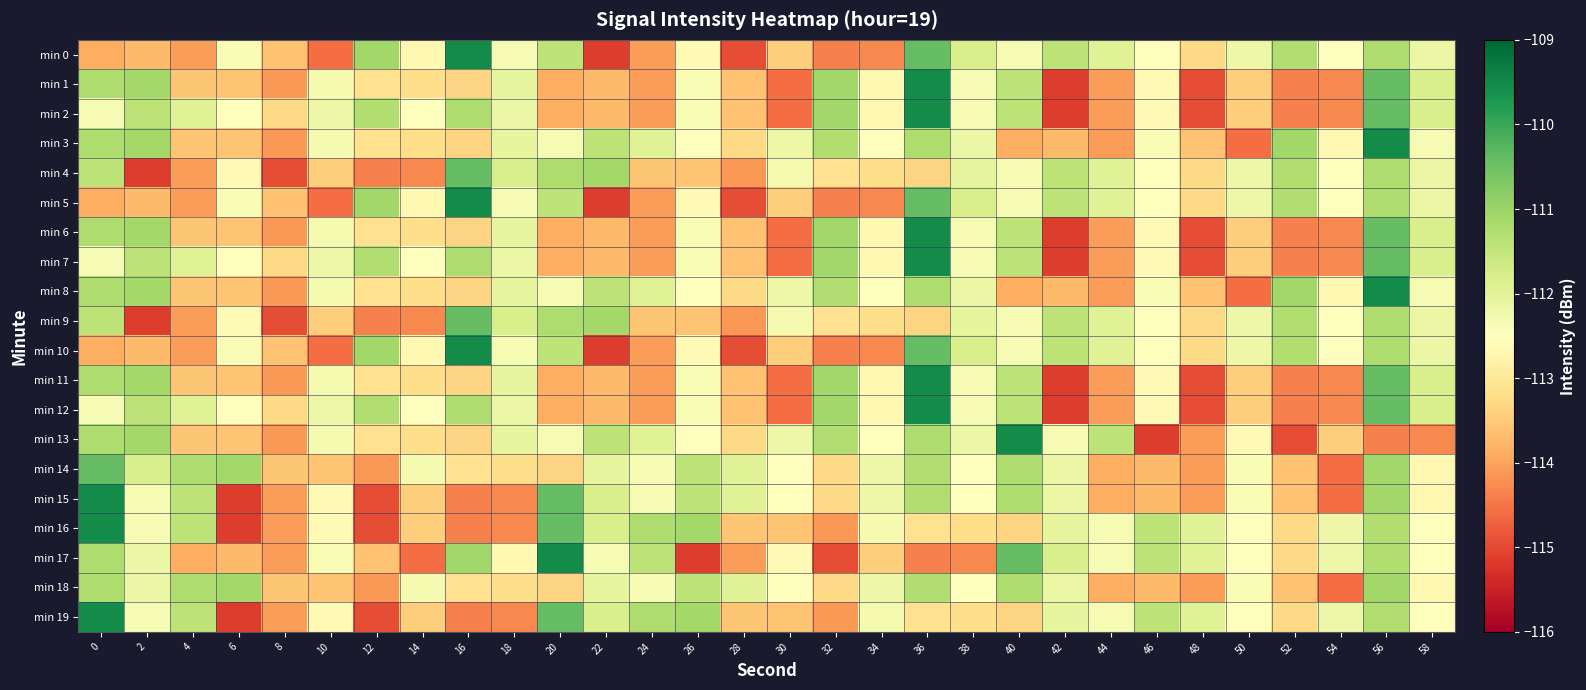

Reading left to right, what are all the values shown in this chart?

min 0: 0=-113.9	2=-113.7	4=-114.1	6=-112.4	8=-113.6	10=-114.6	12=-111.1	14=-112.7	16=-109.5	18=-112.3	20=-111.4	22=-115.1	24=-114.1	26=-112.6	28=-115.0	30=-113.4	32=-114.4	34=-114.3	36=-110.4	38=-111.8	40=-112.3	42=-111.4	44=-111.9	46=-112.5	48=-113.3	50=-112.2	52=-111.3	54=-112.5	56=-111.2	58=-112.2
min 1: 0=-111.2	2=-111.1	4=-113.6	6=-113.6	8=-114.1	10=-112.3	12=-113.1	14=-113.2	16=-113.4	18=-112.1	20=-113.9	22=-113.7	24=-114.1	26=-112.4	28=-113.6	30=-114.6	32=-111.1	34=-112.7	36=-109.5	38=-112.3	40=-111.4	42=-115.1	44=-114.1	46=-112.6	48=-115.0	50=-113.4	52=-114.4	54=-114.3	56=-110.4	58=-111.8
min 2: 0=-112.3	2=-111.4	4=-111.9	6=-112.5	8=-113.3	10=-112.2	12=-111.3	14=-112.5	16=-111.2	18=-112.2	20=-113.9	22=-113.7	24=-114.1	26=-112.4	28=-113.6	30=-114.6	32=-111.1	34=-112.7	36=-109.5	38=-112.3	40=-111.4	42=-115.1	44=-114.1	46=-112.6	48=-115.0	50=-113.4	52=-114.4	54=-114.3	56=-110.4	58=-111.8
min 3: 0=-111.2	2=-111.1	4=-113.6	6=-113.6	8=-114.1	10=-112.3	12=-113.1	14=-113.2	16=-113.4	18=-112.1	20=-112.3	22=-111.4	24=-111.9	26=-112.5	28=-113.3	30=-112.2	32=-111.3	34=-112.5	36=-111.2	38=-112.2	40=-113.9	42=-113.7	44=-114.1	46=-112.4	48=-113.6	50=-114.6	52=-111.1	54=-112.7	56=-109.5	58=-112.3
min 4: 0=-111.4	2=-115.1	4=-114.1	6=-112.6	8=-115.0	10=-113.4	12=-114.4	14=-114.3	16=-110.4	18=-111.8	20=-111.2	22=-111.1	24=-113.6	26=-113.6	28=-114.1	30=-112.3	32=-113.1	34=-113.2	36=-113.4	38=-112.1	40=-112.3	42=-111.4	44=-111.9	46=-112.5	48=-113.3	50=-112.2	52=-111.3	54=-112.5	56=-111.2	58=-112.2
min 5: 0=-113.9	2=-113.7	4=-114.1	6=-112.4	8=-113.6	10=-114.6	12=-111.1	14=-112.7	16=-109.5	18=-112.3	20=-111.4	22=-115.1	24=-114.1	26=-112.6	28=-115.0	30=-113.4	32=-114.4	34=-114.3	36=-110.4	38=-111.8	40=-112.3	42=-111.4	44=-111.9	46=-112.5	48=-113.3	50=-112.2	52=-111.3	54=-112.5	56=-111.2	58=-112.2
min 6: 0=-111.2	2=-111.1	4=-113.6	6=-113.6	8=-114.1	10=-112.3	12=-113.1	14=-113.2	16=-113.4	18=-112.1	20=-113.9	22=-113.7	24=-114.1	26=-112.4	28=-113.6	30=-114.6	32=-111.1	34=-112.7	36=-109.5	38=-112.3	40=-111.4	42=-115.1	44=-114.1	46=-112.6	48=-115.0	50=-113.4	52=-114.4	54=-114.3	56=-110.4	58=-111.8
min 7: 0=-112.3	2=-111.4	4=-111.9	6=-112.5	8=-113.3	10=-112.2	12=-111.3	14=-112.5	16=-111.2	18=-112.2	20=-113.9	22=-113.7	24=-114.1	26=-112.4	28=-113.6	30=-114.6	32=-111.1	34=-112.7	36=-109.5	38=-112.3	40=-111.4	42=-115.1	44=-114.1	46=-112.6	48=-115.0	50=-113.4	52=-114.4	54=-114.3	56=-110.4	58=-111.8
min 8: 0=-111.2	2=-111.1	4=-113.6	6=-113.6	8=-114.1	10=-112.3	12=-113.1	14=-113.2	16=-113.4	18=-112.1	20=-112.3	22=-111.4	24=-111.9	26=-112.5	28=-113.3	30=-112.2	32=-111.3	34=-112.5	36=-111.2	38=-112.2	40=-113.9	42=-113.7	44=-114.1	46=-112.4	48=-113.6	50=-114.6	52=-111.1	54=-112.7	56=-109.5	58=-112.3
min 9: 0=-111.4	2=-115.1	4=-114.1	6=-112.6	8=-115.0	10=-113.4	12=-114.4	14=-114.3	16=-110.4	18=-111.8	20=-111.2	22=-111.1	24=-113.6	26=-113.6	28=-114.1	30=-112.3	32=-113.1	34=-113.2	36=-113.4	38=-112.1	40=-112.3	42=-111.4	44=-111.9	46=-112.5	48=-113.3	50=-112.2	52=-111.3	54=-112.5	56=-111.2	58=-112.2
min 10: 0=-113.9	2=-113.7	4=-114.1	6=-112.4	8=-113.6	10=-114.6	12=-111.1	14=-112.7	16=-109.5	18=-112.3	20=-111.4	22=-115.1	24=-114.1	26=-112.6	28=-115.0	30=-113.4	32=-114.4	34=-114.3	36=-110.4	38=-111.8	40=-112.3	42=-111.4	44=-111.9	46=-112.5	48=-113.3	50=-112.2	52=-111.3	54=-112.5	56=-111.2	58=-112.2
min 11: 0=-111.2	2=-111.1	4=-113.6	6=-113.6	8=-114.1	10=-112.3	12=-113.1	14=-113.2	16=-113.4	18=-112.1	20=-113.9	22=-113.7	24=-114.1	26=-112.4	28=-113.6	30=-114.6	32=-111.1	34=-112.7	36=-109.5	38=-112.3	40=-111.4	42=-115.1	44=-114.1	46=-112.6	48=-115.0	50=-113.4	52=-114.4	54=-114.3	56=-110.4	58=-111.8
min 12: 0=-112.3	2=-111.4	4=-111.9	6=-112.5	8=-113.3	10=-112.2	12=-111.3	14=-112.5	16=-111.2	18=-112.2	20=-113.9	22=-113.7	24=-114.1	26=-112.4	28=-113.6	30=-114.6	32=-111.1	34=-112.7	36=-109.5	38=-112.3	40=-111.4	42=-115.1	44=-114.1	46=-112.6	48=-115.0	50=-113.4	52=-114.4	54=-114.3	56=-110.4	58=-111.8
min 13: 0=-111.2	2=-111.1	4=-113.6	6=-113.6	8=-114.1	10=-112.3	12=-113.1	14=-113.2	16=-113.4	18=-112.1	20=-112.3	22=-111.4	24=-111.9	26=-112.5	28=-113.3	30=-112.2	32=-111.3	34=-112.5	36=-111.2	38=-112.2	40=-109.5	42=-112.3	44=-111.4	46=-115.1	48=-114.1	50=-112.6	52=-115.0	54=-113.4	56=-114.4	58=-114.3
min 14: 0=-110.4	2=-111.8	4=-111.2	6=-111.1	8=-113.6	10=-113.6	12=-114.1	14=-112.3	16=-113.1	18=-113.2	20=-113.4	22=-112.1	24=-112.3	26=-111.4	28=-111.9	30=-112.5	32=-113.3	34=-112.2	36=-111.3	38=-112.5	40=-111.2	42=-112.2	44=-113.9	46=-113.7	48=-114.1	50=-112.4	52=-113.6	54=-114.6	56=-111.1	58=-112.7
min 15: 0=-109.5	2=-112.3	4=-111.4	6=-115.1	8=-114.1	10=-112.6	12=-115.0	14=-113.4	16=-114.4	18=-114.3	20=-110.4	22=-111.8	24=-112.3	26=-111.4	28=-111.9	30=-112.5	32=-113.3	34=-112.2	36=-111.3	38=-112.5	40=-111.2	42=-112.2	44=-113.9	46=-113.7	48=-114.1	50=-112.4	52=-113.6	54=-114.6	56=-111.1	58=-112.7
min 16: 0=-109.5	2=-112.3	4=-111.4	6=-115.1	8=-114.1	10=-112.6	12=-115.0	14=-113.4	16=-114.4	18=-114.3	20=-110.4	22=-111.8	24=-111.2	26=-111.1	28=-113.6	30=-113.6	32=-114.1	34=-112.3	36=-113.1	38=-113.2	40=-113.4	42=-112.1	44=-112.3	46=-111.4	48=-111.9	50=-112.5	52=-113.3	54=-112.2	56=-111.3	58=-112.5
min 17: 0=-111.2	2=-112.2	4=-113.9	6=-113.7	8=-114.1	10=-112.4	12=-113.6	14=-114.6	16=-111.1	18=-112.7	20=-109.5	22=-112.3	24=-111.4	26=-115.1	28=-114.1	30=-112.6	32=-115.0	34=-113.4	36=-114.4	38=-114.3	40=-110.4	42=-111.8	44=-112.3	46=-111.4	48=-111.9	50=-112.5	52=-113.3	54=-112.2	56=-111.3	58=-112.5
min 18: 0=-111.2	2=-112.2	4=-111.2	6=-111.1	8=-113.6	10=-113.6	12=-114.1	14=-112.3	16=-113.1	18=-113.2	20=-113.4	22=-112.1	24=-112.3	26=-111.4	28=-111.9	30=-112.5	32=-113.3	34=-112.2	36=-111.3	38=-112.5	40=-111.2	42=-112.2	44=-113.9	46=-113.7	48=-114.1	50=-112.4	52=-113.6	54=-114.6	56=-111.1	58=-112.7
min 19: 0=-109.5	2=-112.3	4=-111.4	6=-115.1	8=-114.1	10=-112.6	12=-115.0	14=-113.4	16=-114.4	18=-114.3	20=-110.4	22=-111.8	24=-111.2	26=-111.1	28=-113.6	30=-113.6	32=-114.1	34=-112.3	36=-113.1	38=-113.2	40=-113.4	42=-112.1	44=-112.3	46=-111.4	48=-111.9	50=-112.5	52=-113.3	54=-112.2	56=-111.3	58=-112.5